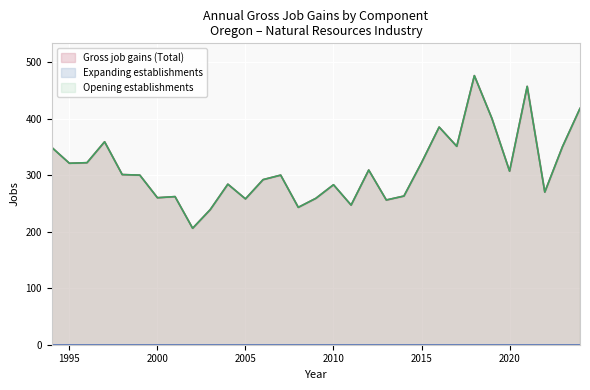

Which series changed the most between 1995 and 2015?

Gross job gains (Total)